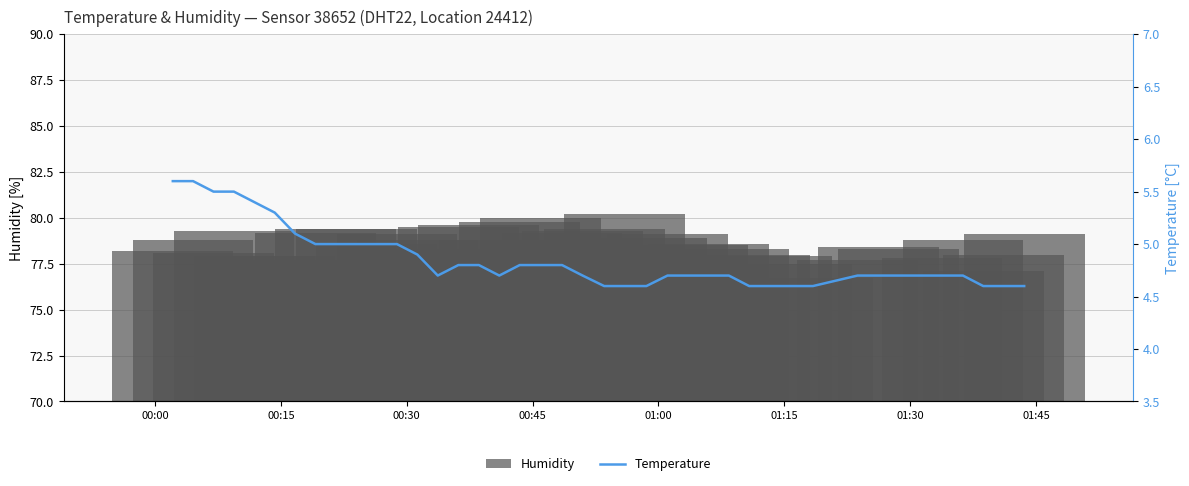

What is the smallest value displayed?

4.6